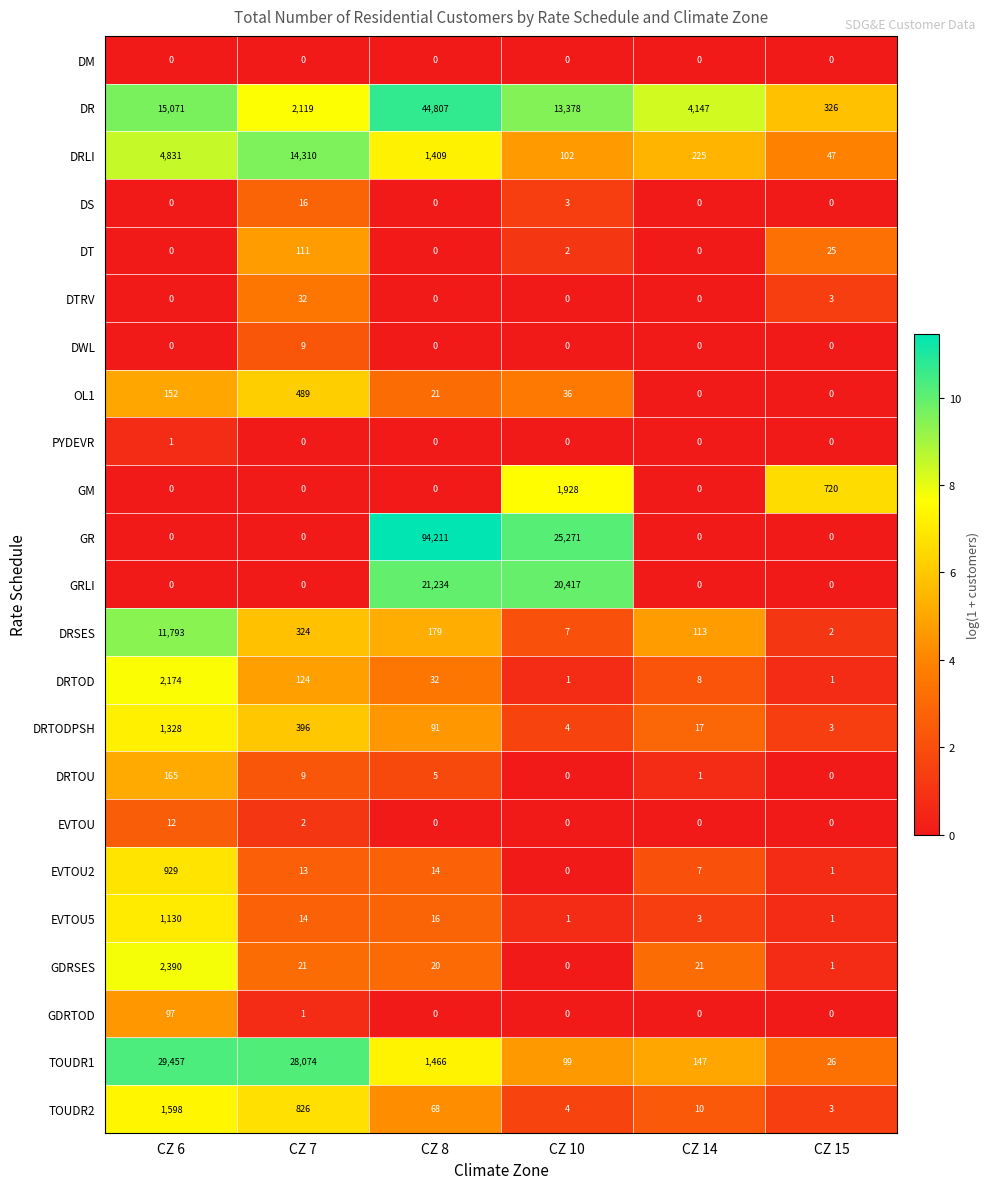

Which series has the largest total across all categories?

GR